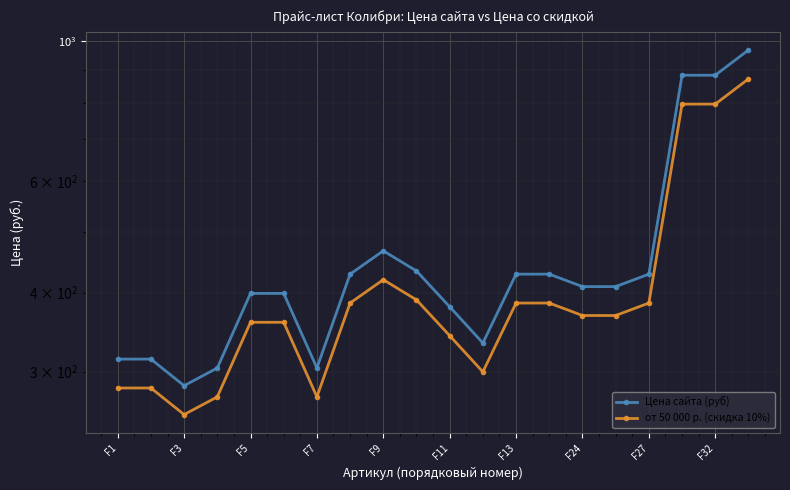

True or false: от 50 000 р. (скидка 10%) and Цена сайта (руб) intersect in this chart.

False